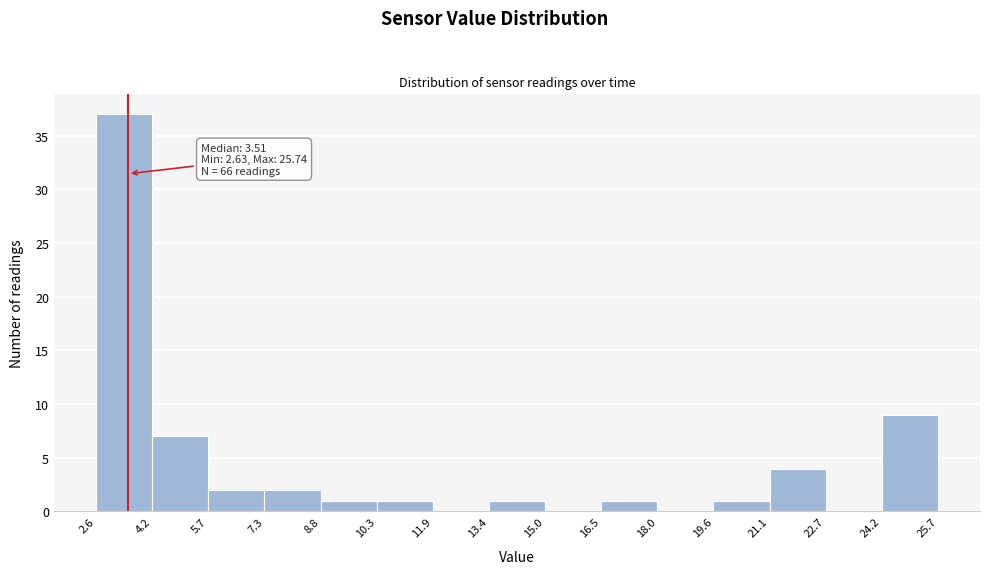

Which range on the x-axis has the tallest bar?

2.6 to 4.2